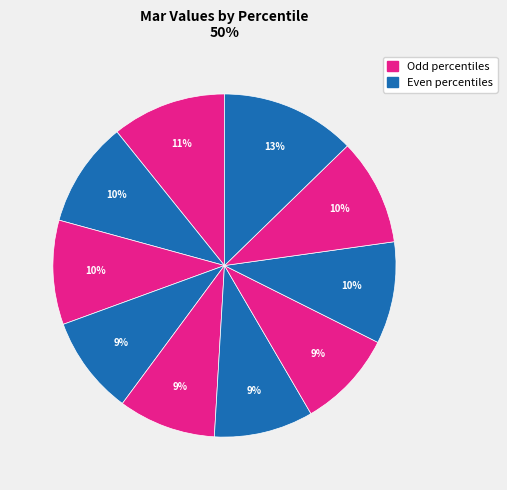

How many slices are in this pie chart?

10